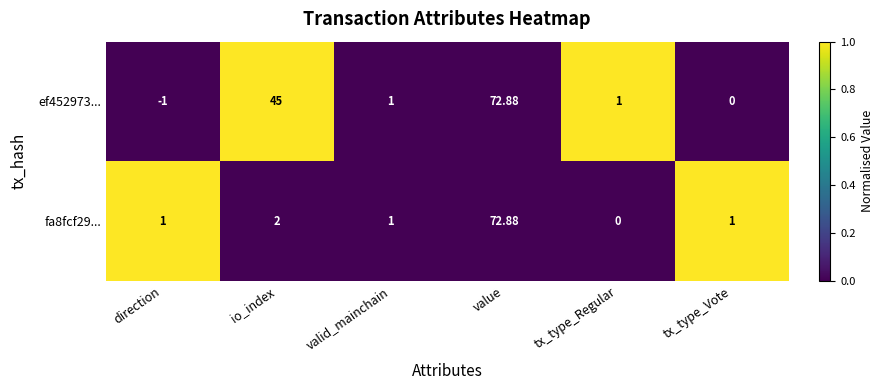

Which category has the lowest value across all series?

direction